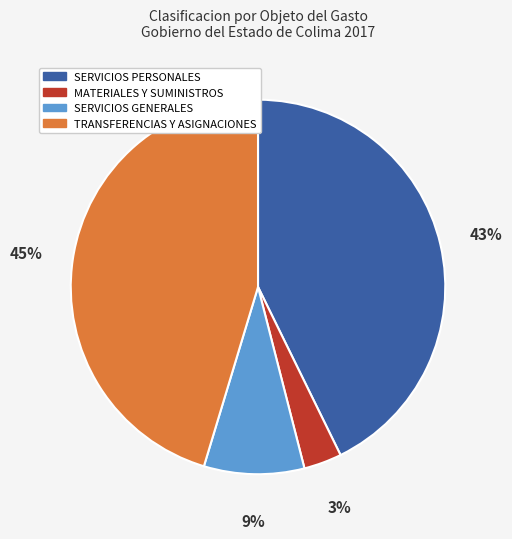

To the nearest percent, what is the difference between the largest and smallest slice percentages?

42%